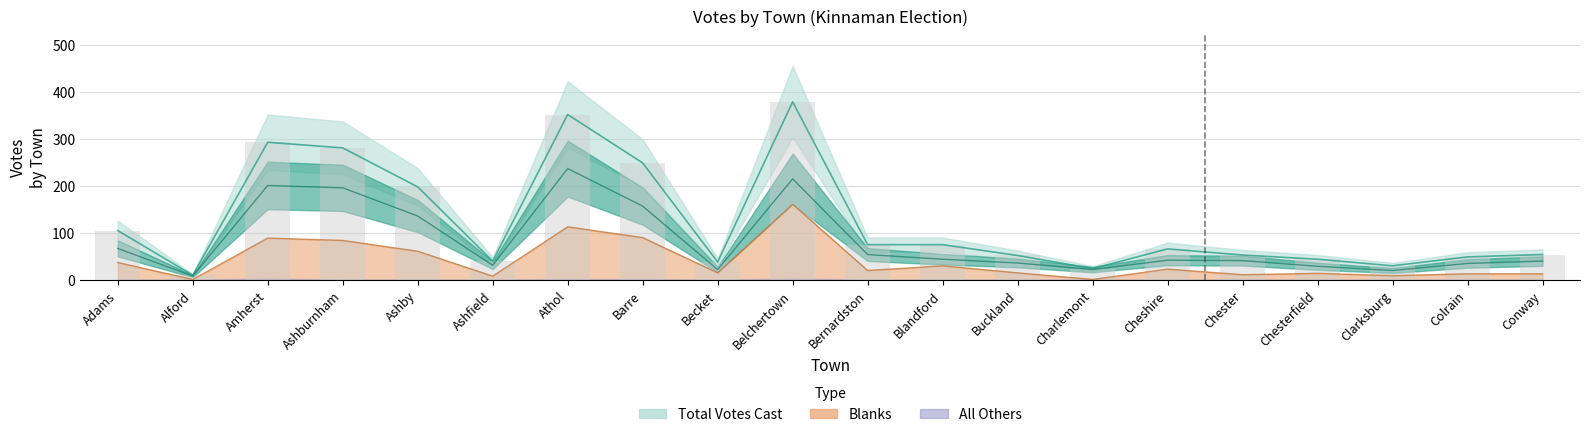

Reading left to right, transcribe all the data shown in this chart.

Matthew W. Kinnaman: 68	9	202	197	137	32	238	158	23	216	55	45	37	23	43	42	30	21	36	41
Blanks: 38	2	90	85	62	9	114	91	16	162	21	31	16	2	24	12	15	10	14	14
Total Votes Cast: 106	11	294	282	199	41	353	250	39	380	76	76	53	25	67	54	45	31	50	55